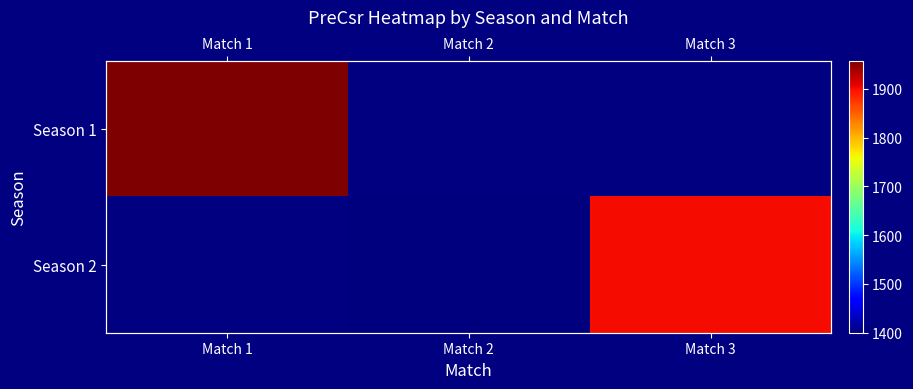

Which label corresponds to the smallest value in the chart?

Match 2